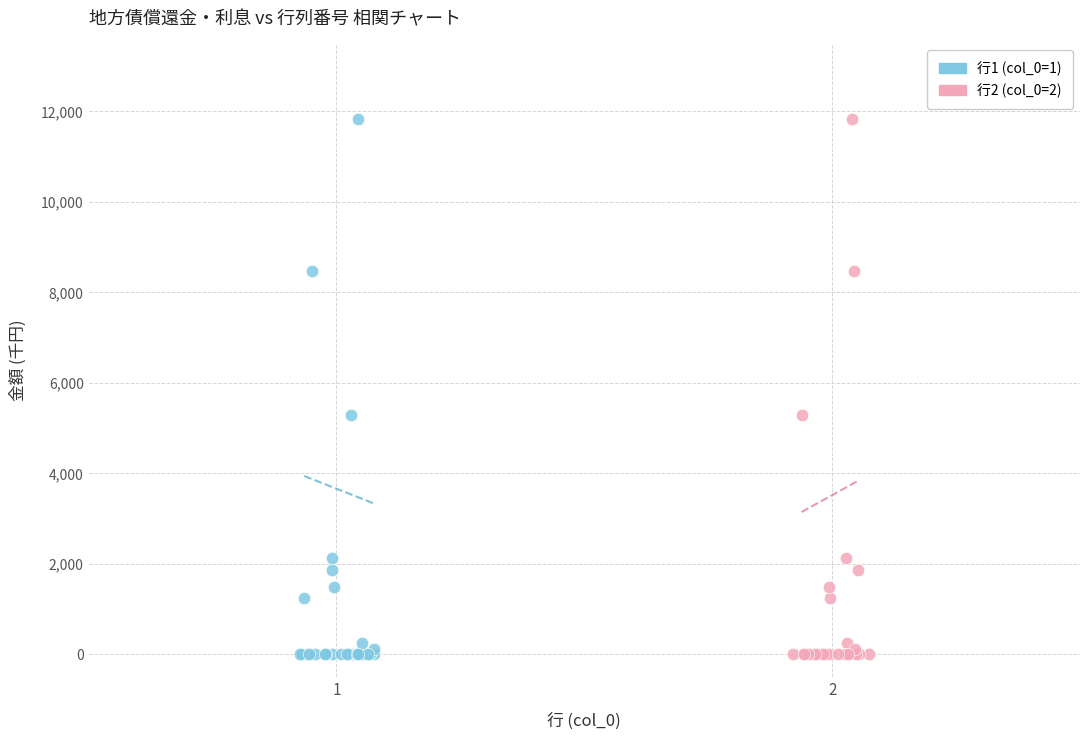

What are all the series names shown in the legend?

行1 (col_0=1), 行2 (col_0=2)